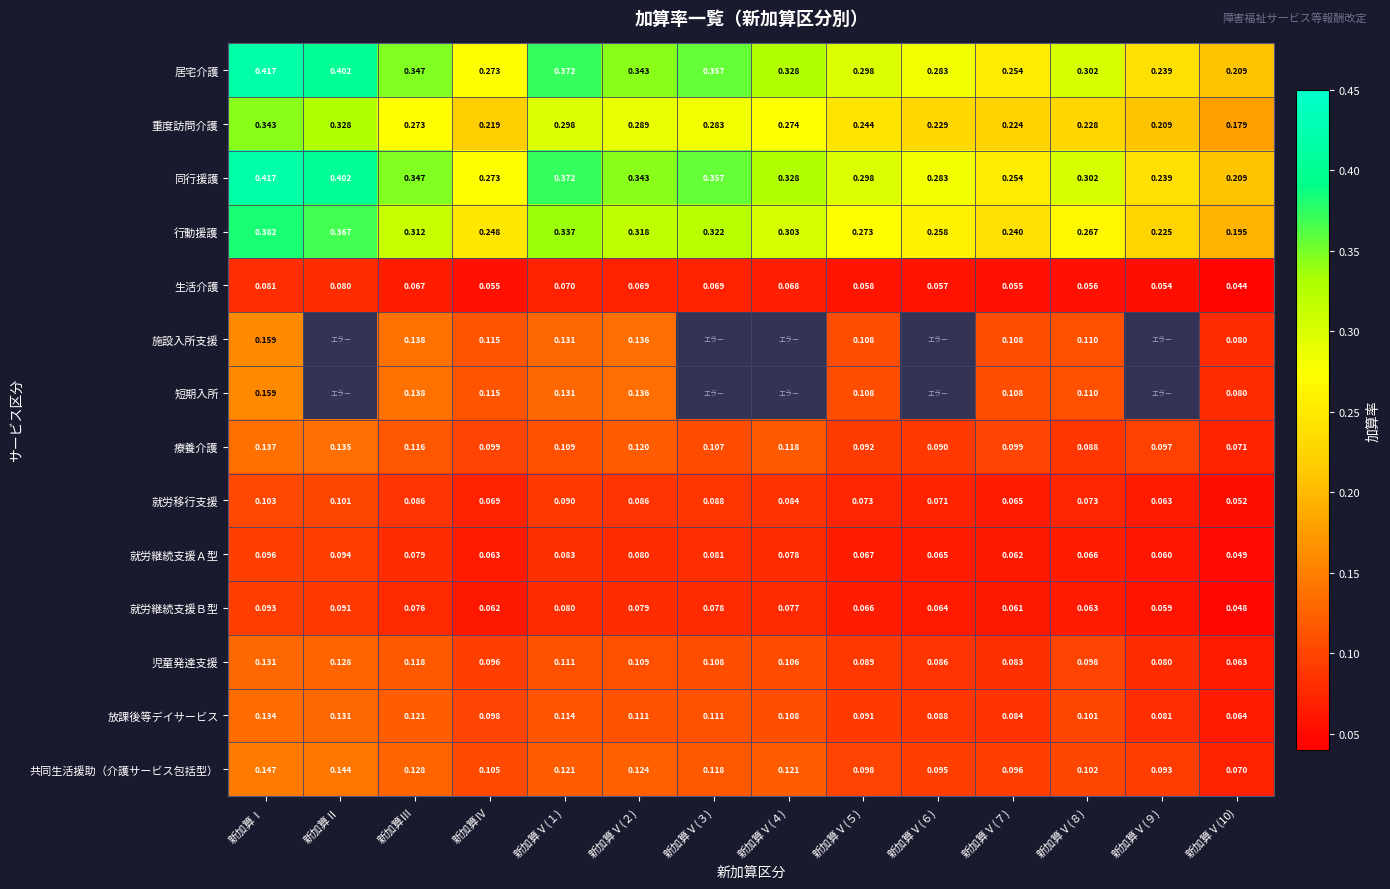

Is the value of 共同生活援助（介護サービス包括型） at 新加算Ⅰ greater than the value of 施設入所支援 at 新加算Ⅴ(１)?

Yes